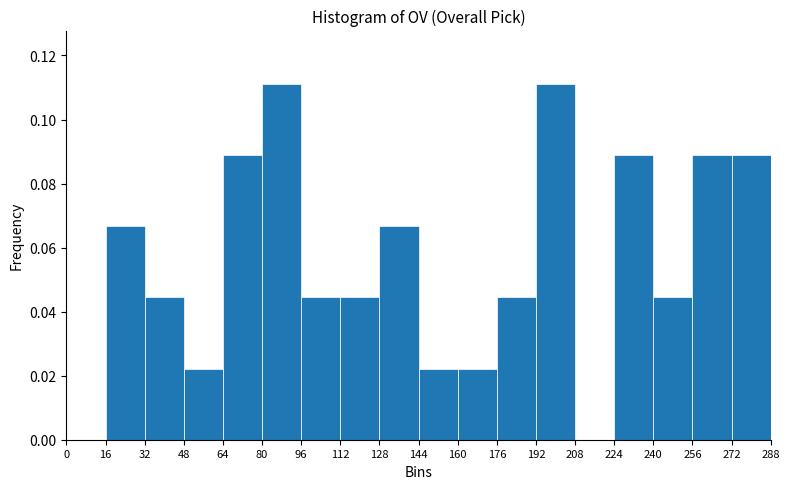

What is the height of the bar covering 16 to 32 on the x-axis? The values are not printed on the chart, so give them approximately, as read against the axis.

0.066